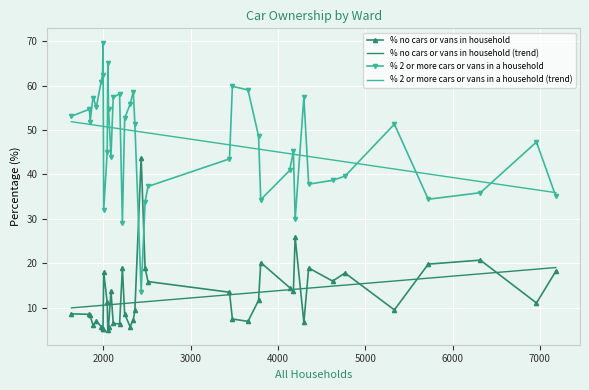

True or false: % no cars or vans in household and % 2 or more cars or vans in a household (trend) cross at least once.

False